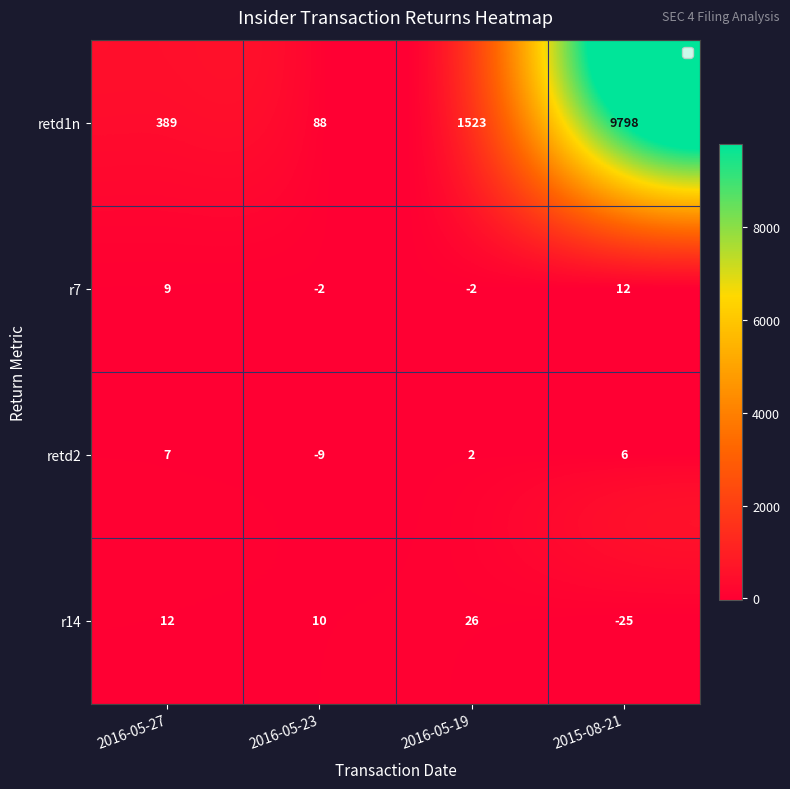

The r7 series shows 9 at 2016-05-27. True or false?

True